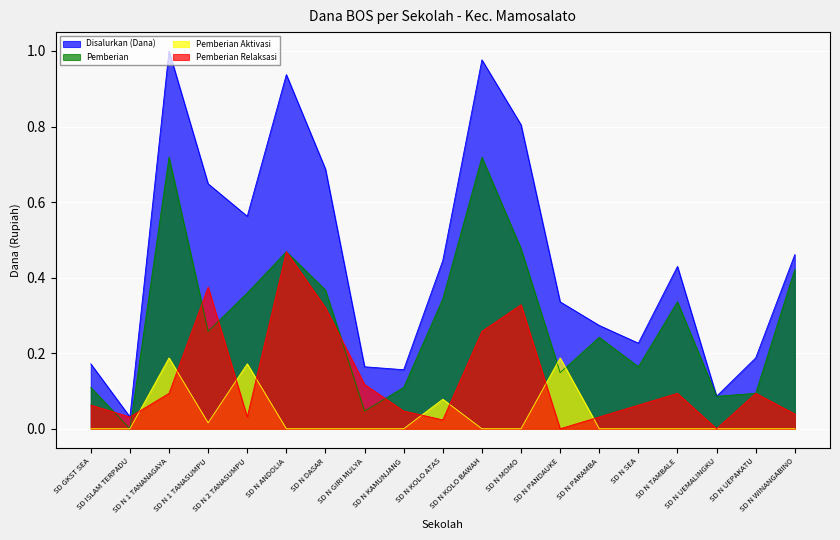

What is the total value across all series at SD N PARAMBA?

0.5